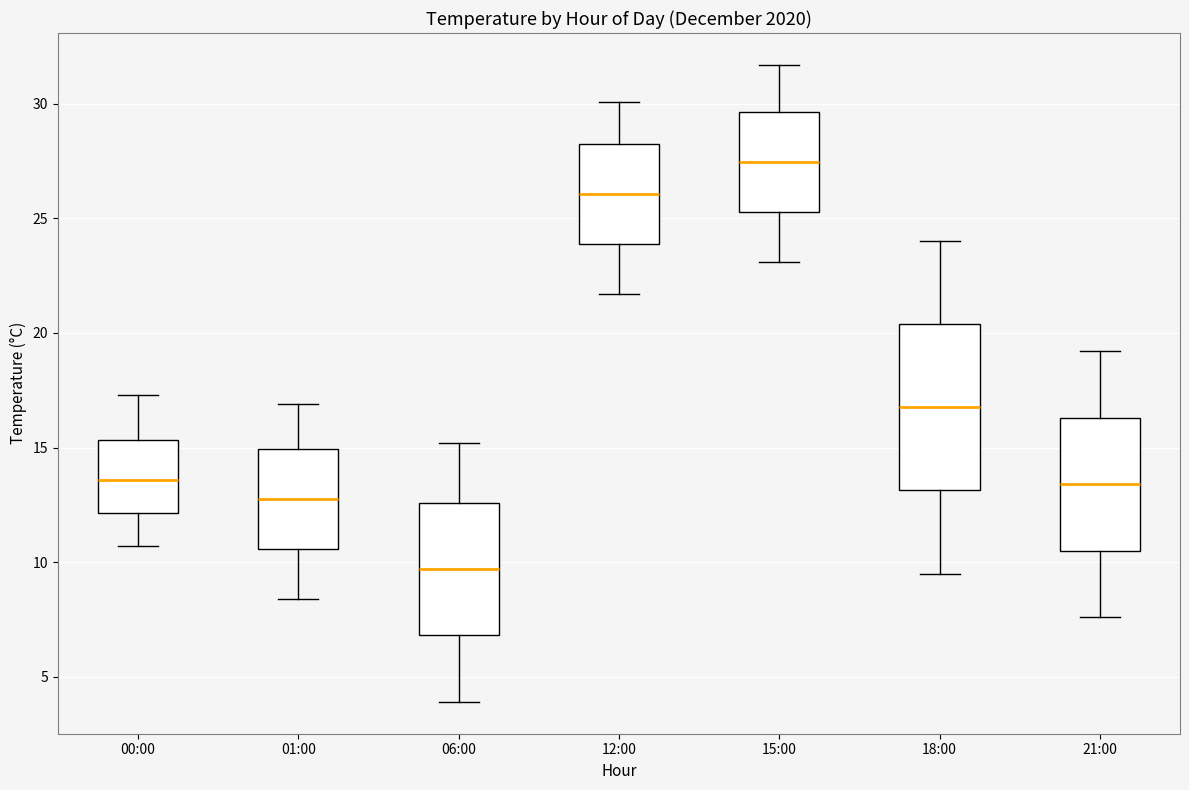

Reading left to right, transcribe this box plot: for each box, give where its median line is, the range the box spans, and where its two whiskers end, as read against the y-axis. The values are not printed on the chart, so give them approximately, as read against the axis.

00:00: median 13.5, box 12.0 to 15.5, whiskers 10.5 to 17.5
01:00: median 13.0, box 10.5 to 15.0, whiskers 8.5 to 17.0
06:00: median 9.5, box 7.0 to 12.5, whiskers 4.0 to 15.0
12:00: median 26.0, box 24.0 to 28.0, whiskers 21.5 to 30.0
15:00: median 27.5, box 25.5 to 29.5, whiskers 23.0 to 31.5
18:00: median 17.0, box 13.0 to 20.5, whiskers 9.5 to 24.0
21:00: median 13.5, box 10.5 to 16.5, whiskers 7.5 to 19.0